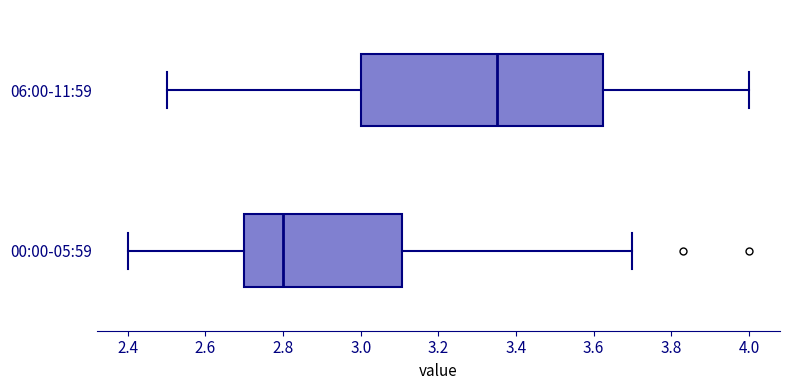

Reading bottom to top, read every box against the x-axis: the position of its median line, the range the box covers, and the ends of its whiskers. The values are not printed on the chart, so give them approximately, as read against the axis.

00:00-05:59: median 2.80, box 2.70 to 3.10, whiskers 2.40 to 3.70
06:00-11:59: median 3.36, box 3.00 to 3.62, whiskers 2.50 to 4.00